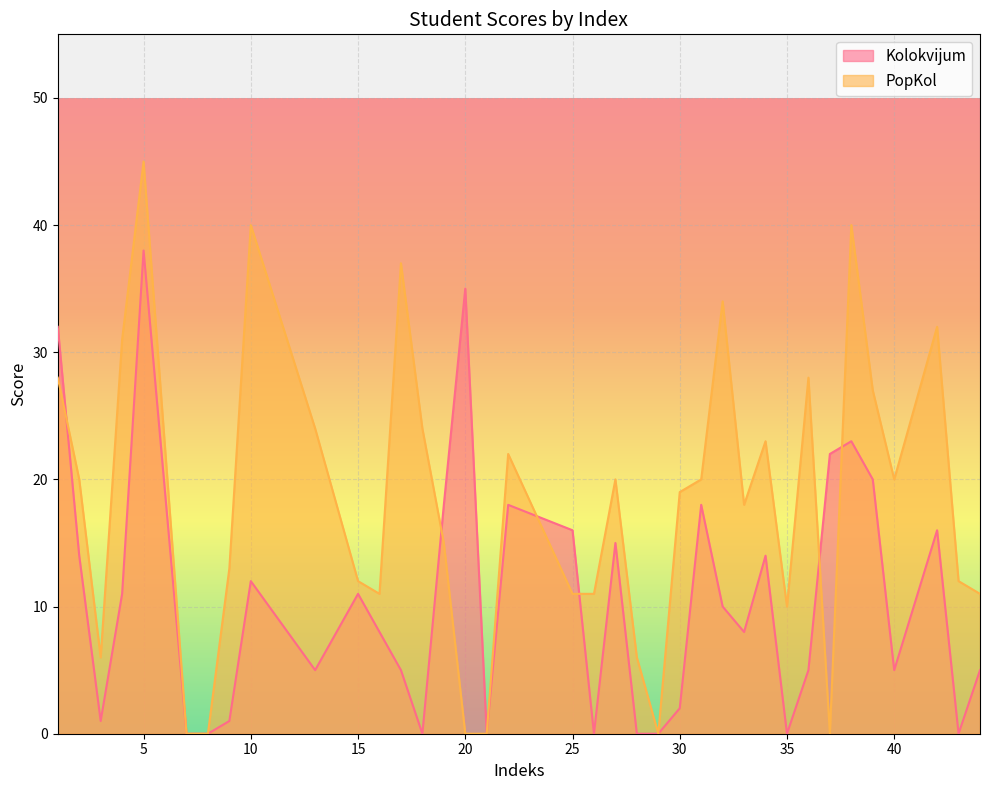

Between which two adjacent categories do PopKol and Kolokvijum first intersect?

1 and 2